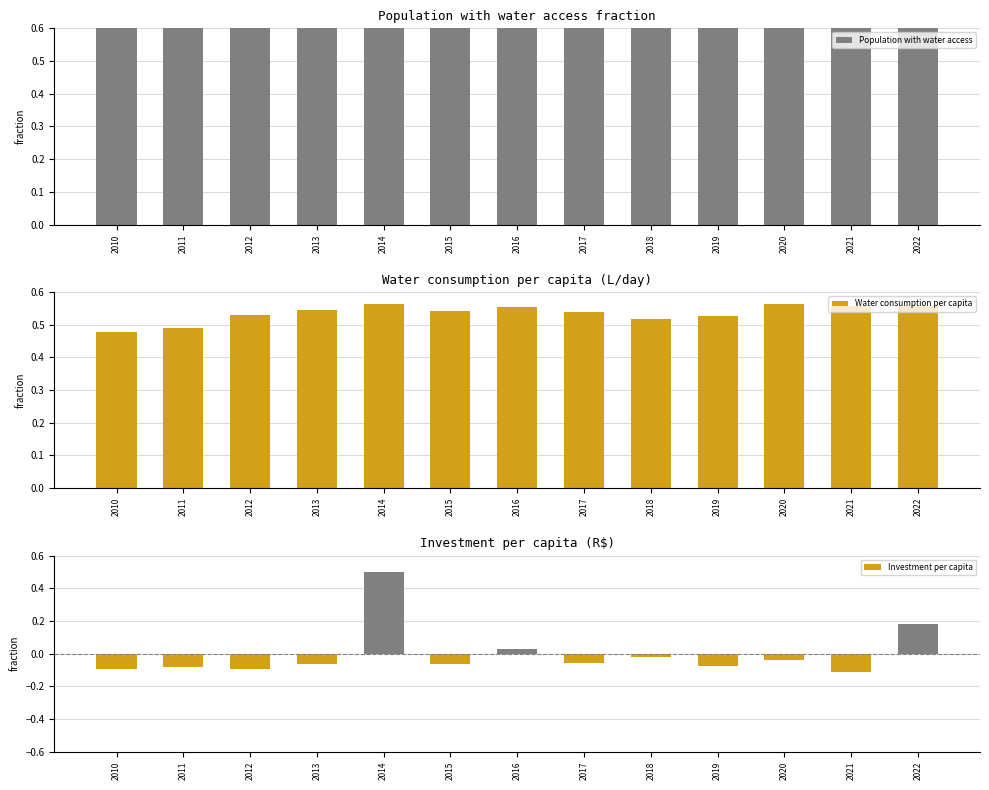

Is the value of Investment per capita at 2015 greater than the value of Population with water access at 2018?

No